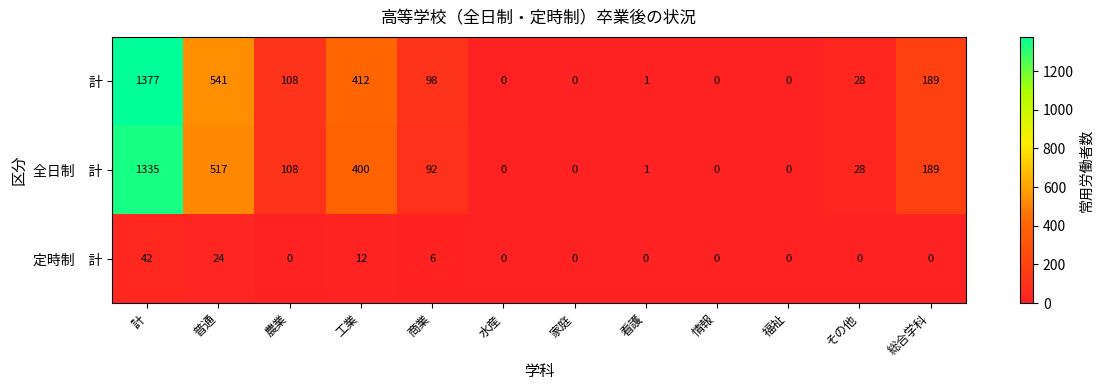

What is the difference between the highest and lowest values at 看護?

1